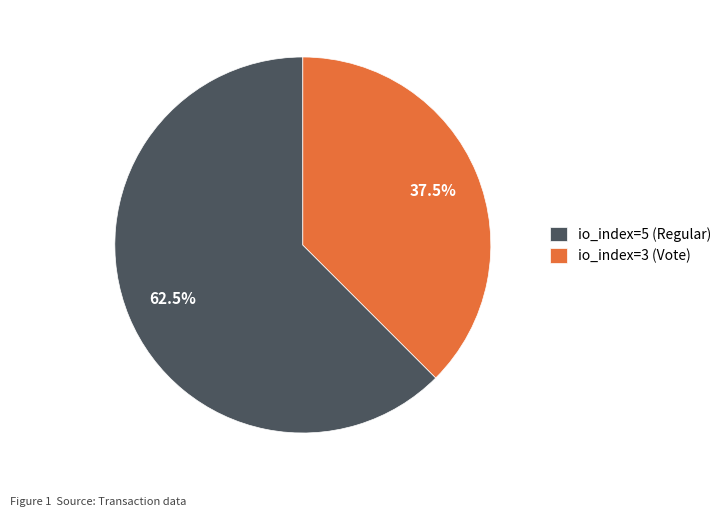

Is io_index=3 (Vote) the majority of the pie?

No